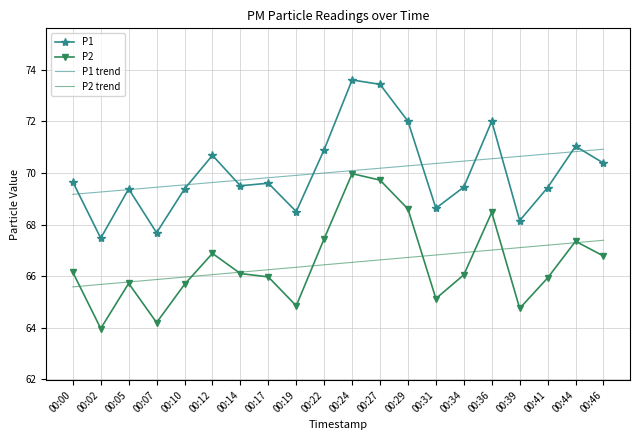

What is the sum of the P1 trend values at 00:36 and 00:39?

141.2